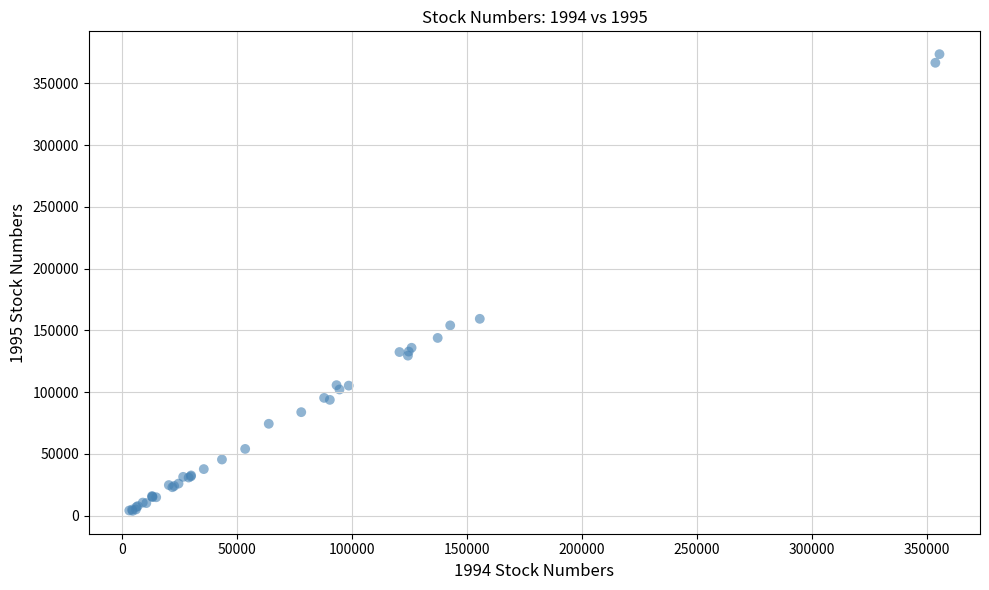

What Y value in the scatter plot is closest to 188745?

159365